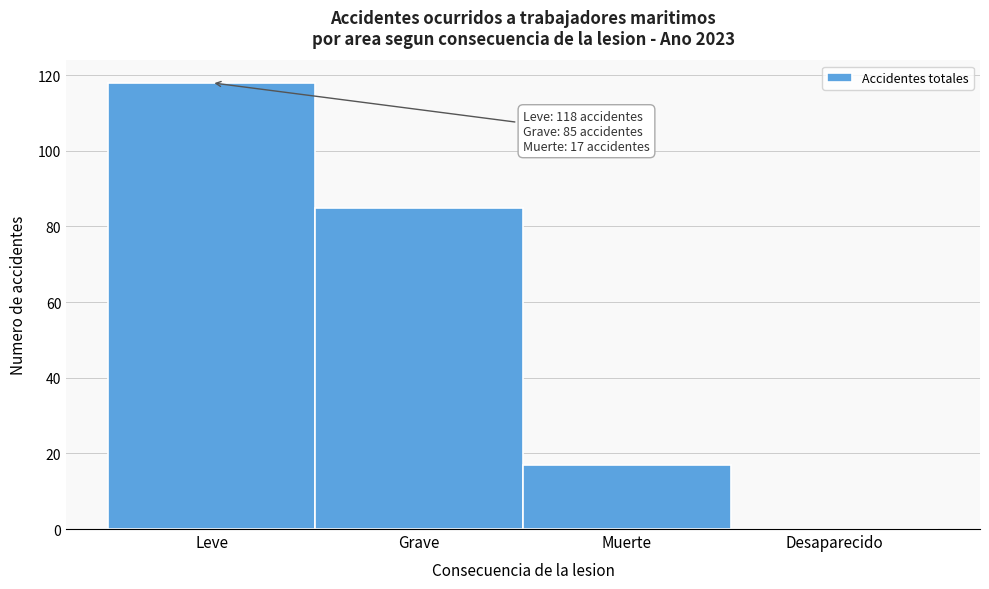

Reading right to left, extract all data points from this chart.

Desaparecido=0	Muerte=17	Grave=85	Leve=118